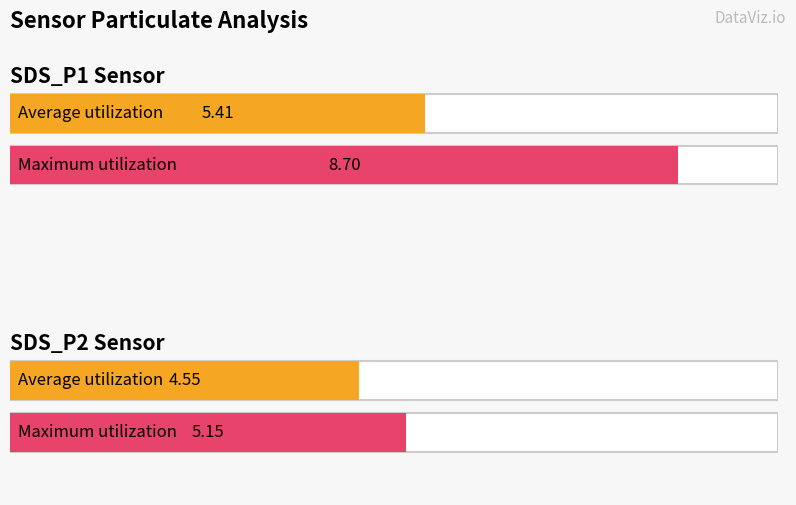

Is it true that SDS_P1 equals 2.6 at 00:01?

False